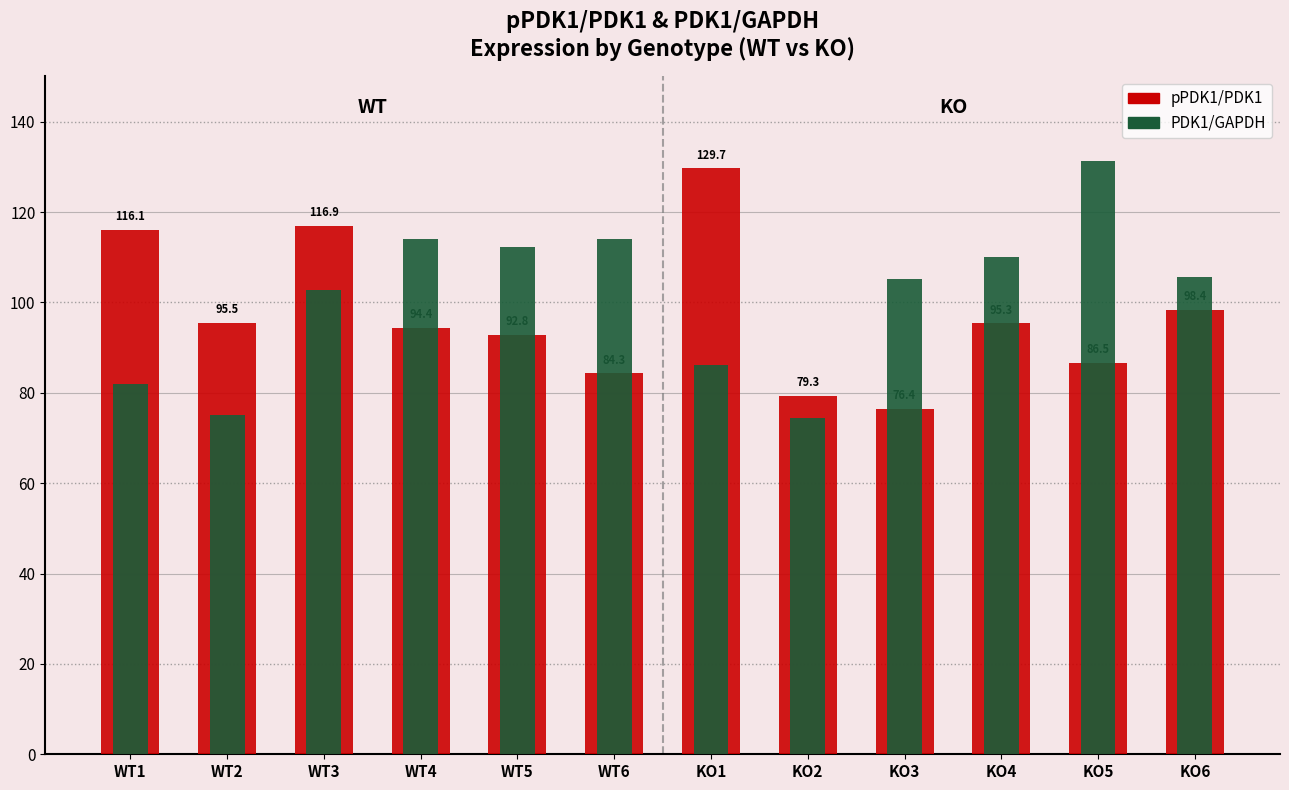

At which label is pPDK1/PDK1 closest to 103?

KO6